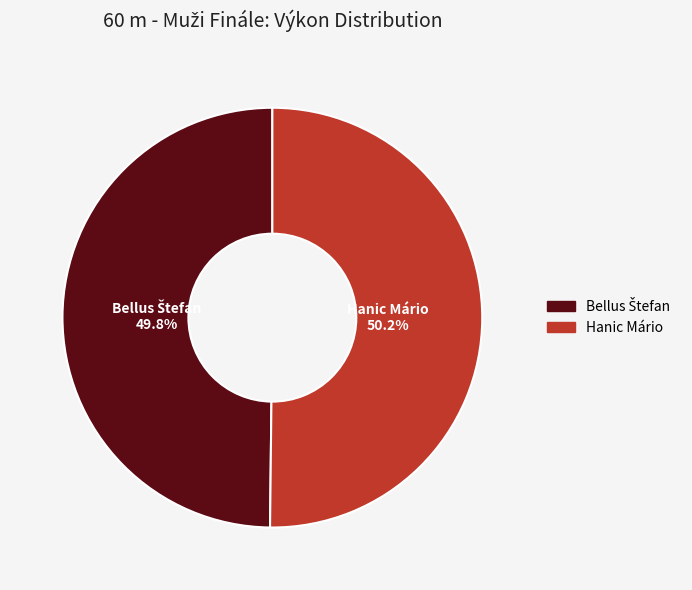

Does any single category account for the majority?

Yes